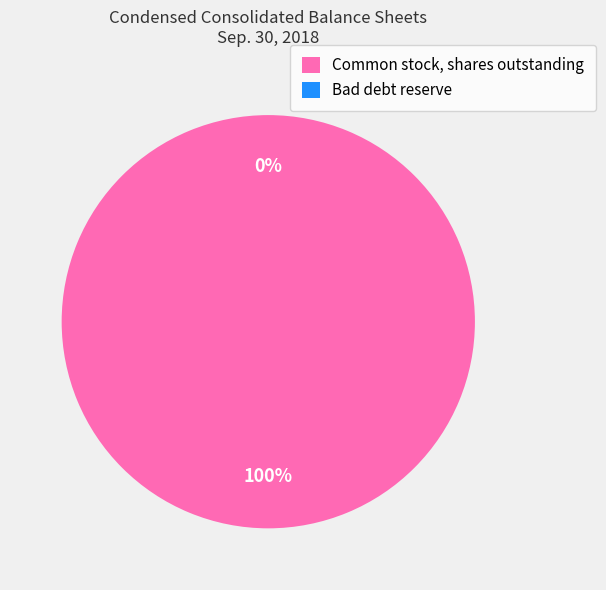

To the nearest percent, what percentage of the pie is Common stock, shares outstanding?

100%